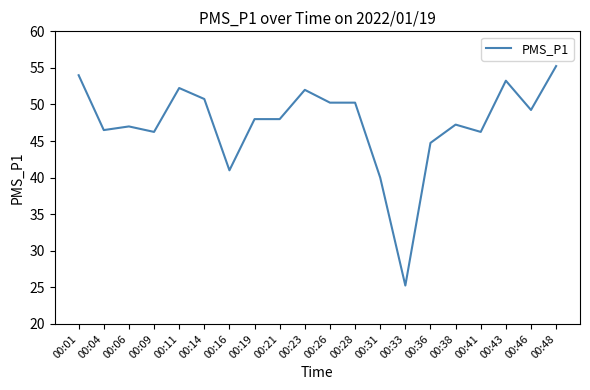

What value does the data have at 00:14?

50.8